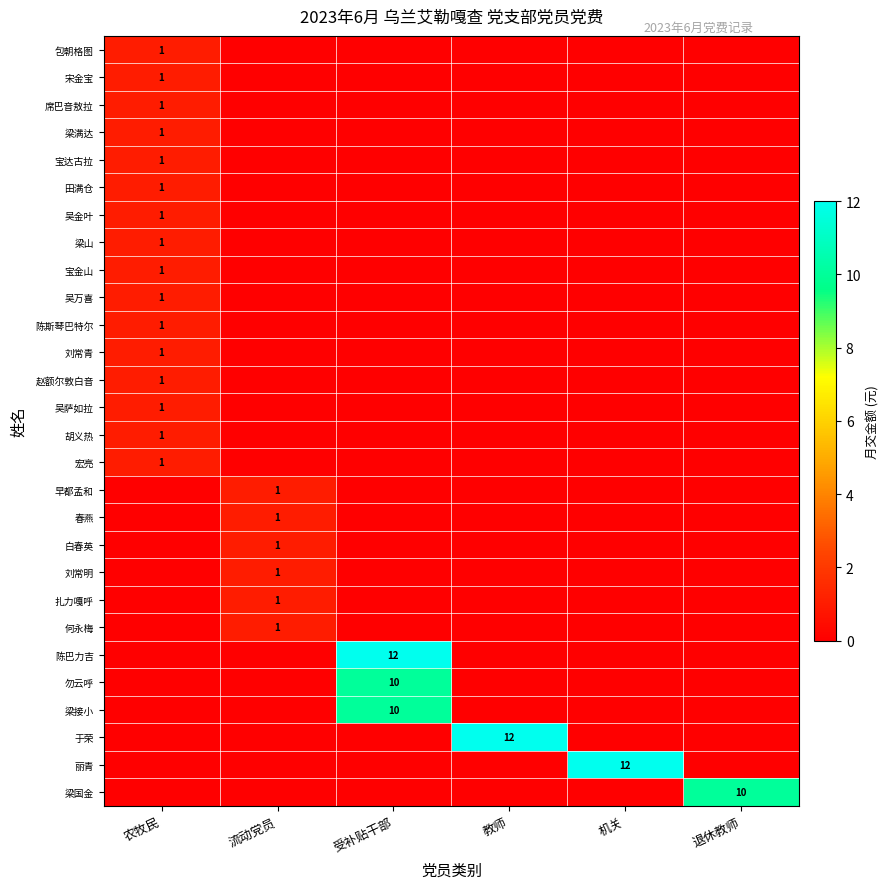

Which category has the lowest value across all series?

流动党员